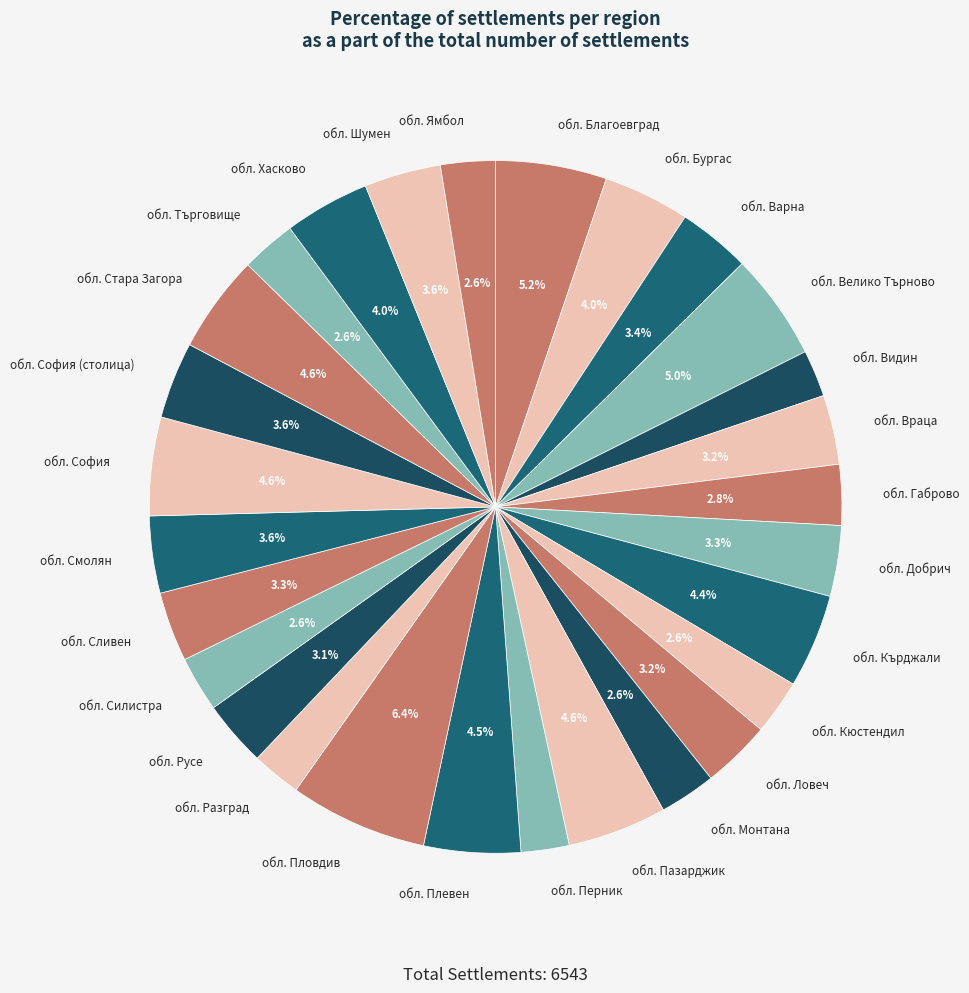

To the nearest percent, what is the difference between the обл. Търговище and обл. Смолян slice percentages?

1%